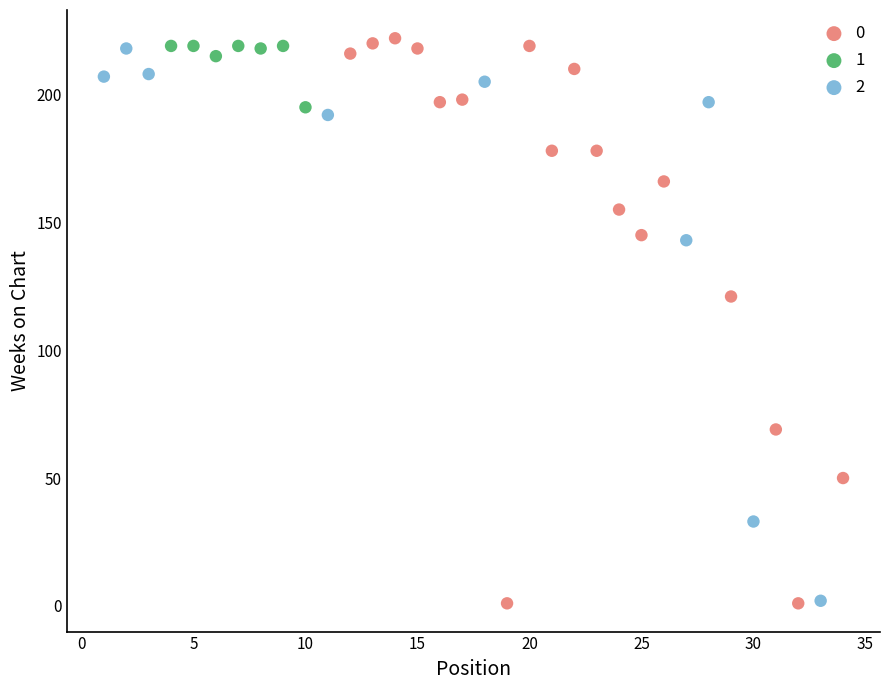

Which series reaches the maximum Y coordinate?

0